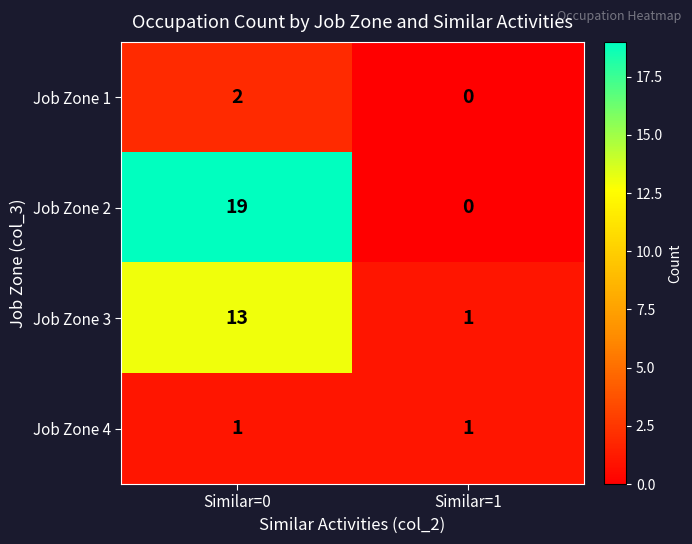

At which category is the sum across all series the highest?

Similar=0